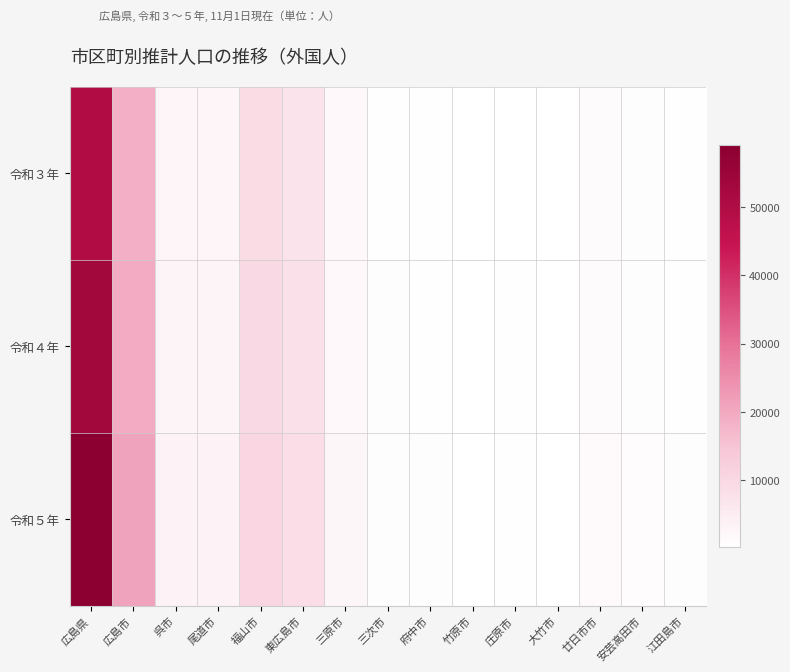

Between 竹原市 and 大竹市, which is larger?

大竹市